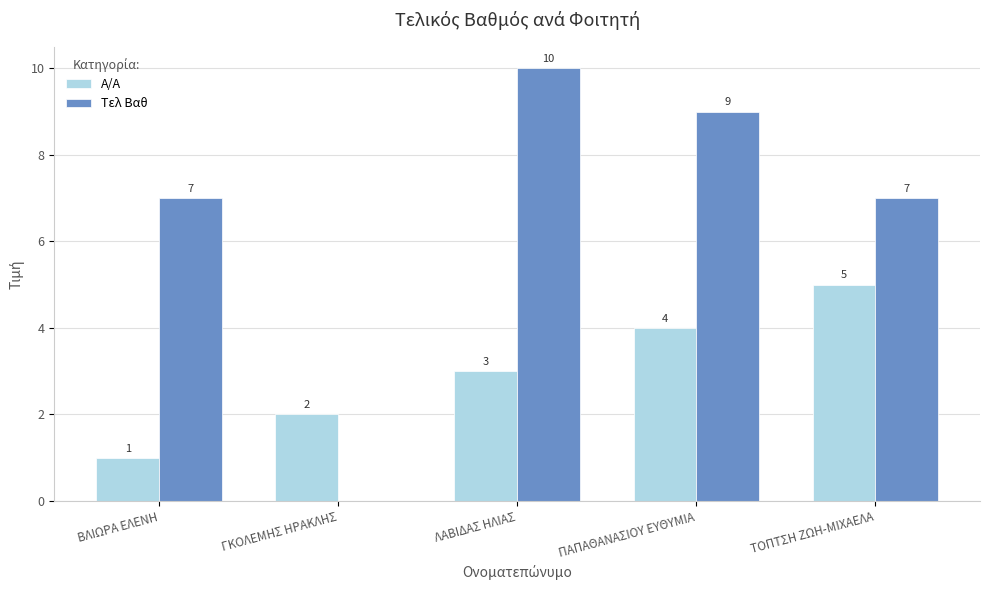

Are the bars grouped side by side (vs. stacked)?

Yes